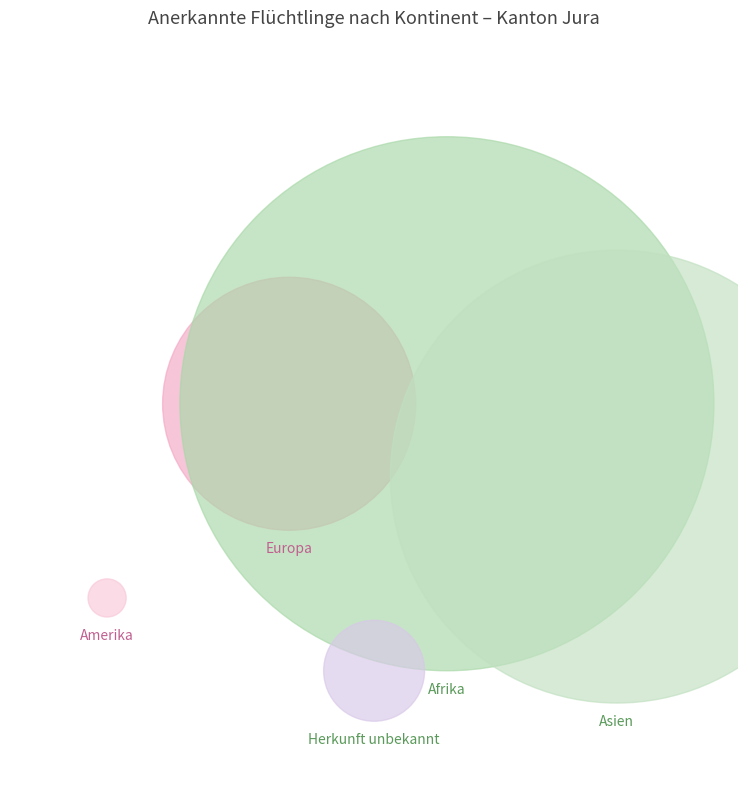

Between Herkunft unbekannt and Amerika, which is larger?

Herkunft unbekannt